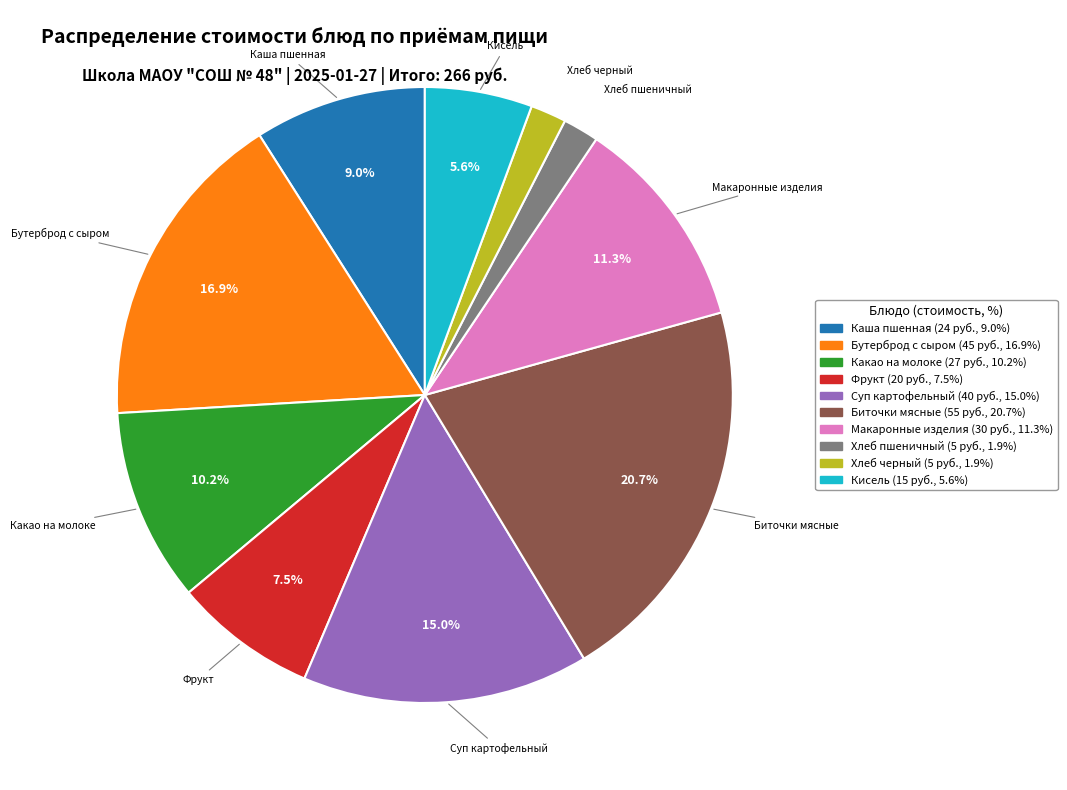

Does any single category account for the majority?

No